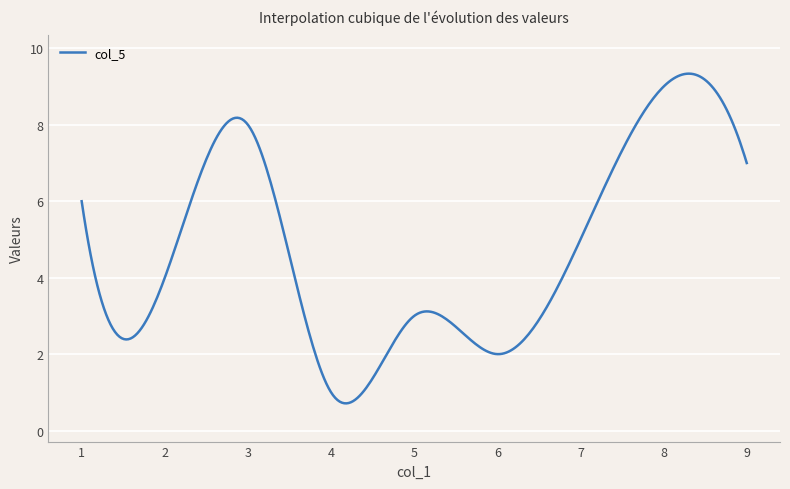

What is the difference between the maximum and minimum values?

8.6